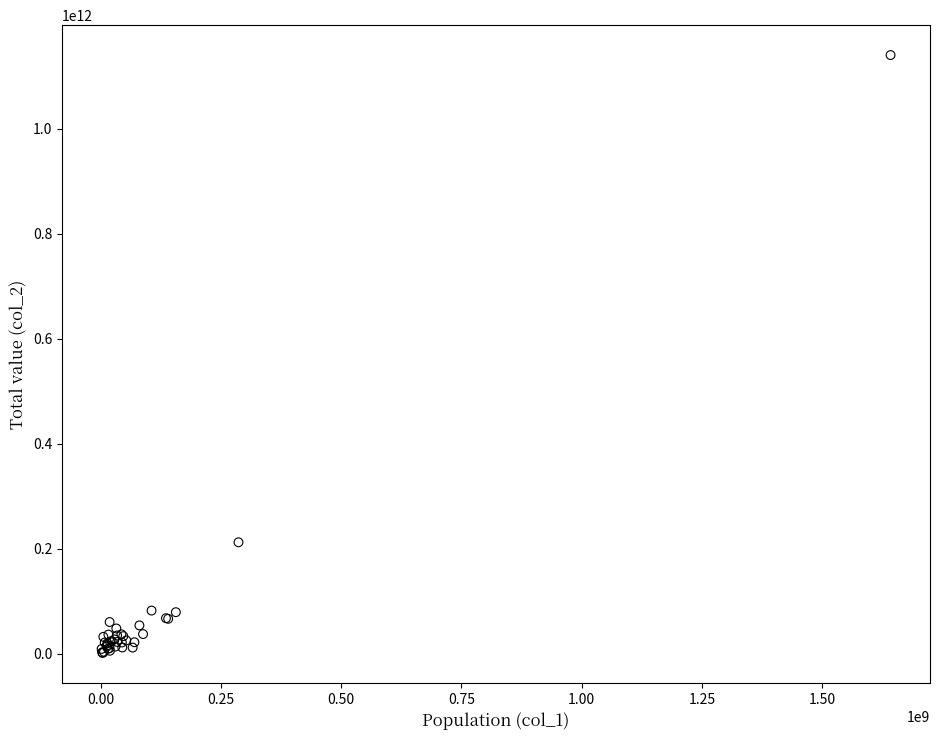

What Y value in the scatter plot is closest to 570653454927?

211898325450